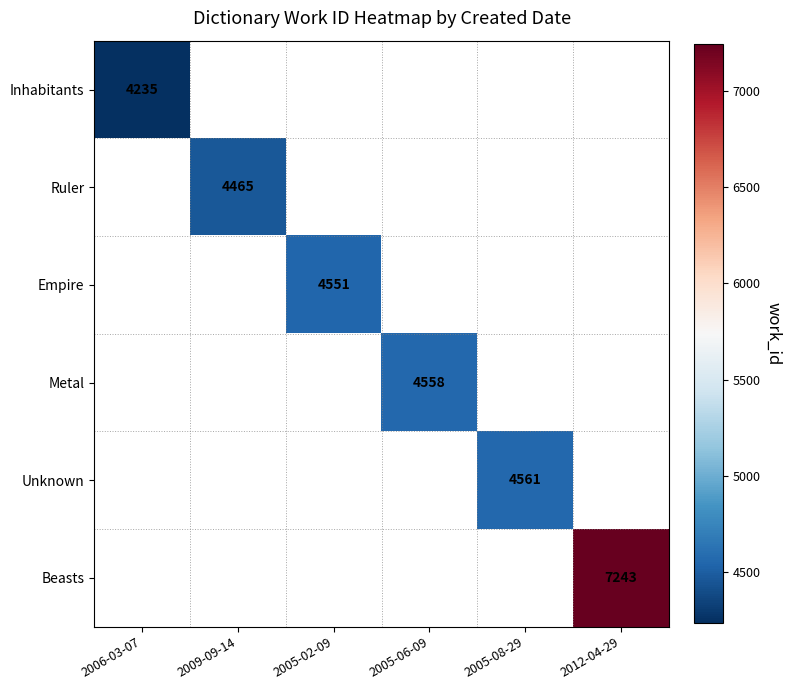

List the labels in order of Inhabitants value, largest first.

2006-03-07, 2009-09-14, 2005-02-09, 2005-06-09, 2005-08-29, 2012-04-29